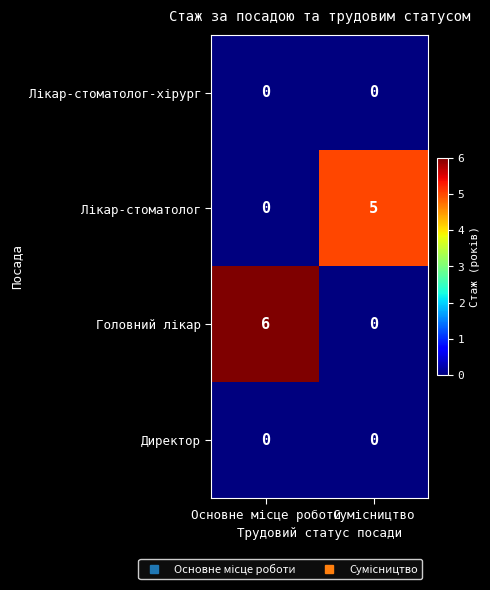

What is the maximum value shown in the chart?

6